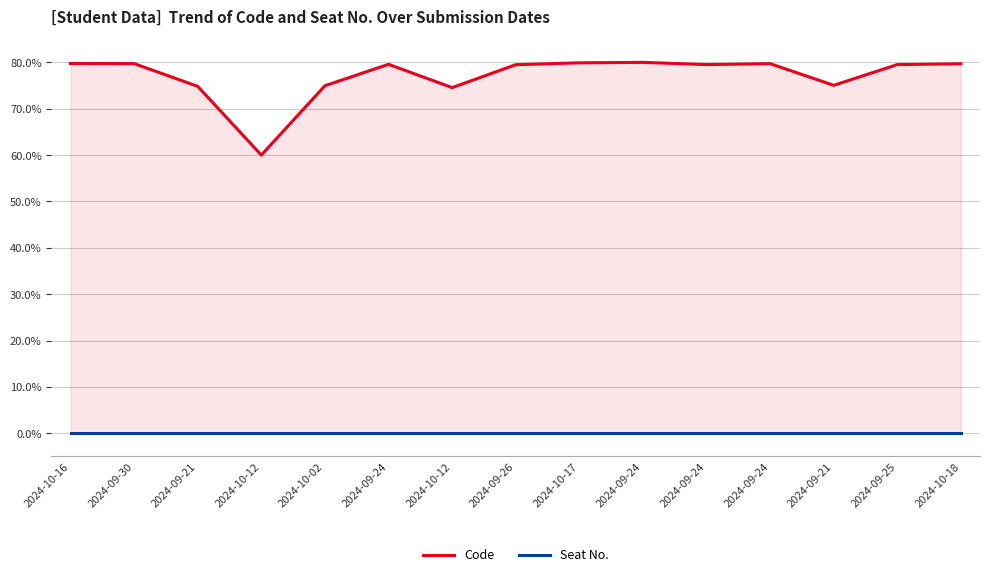

The value of Seat No. at 2024-10-12 is 0.0. True or false?

True